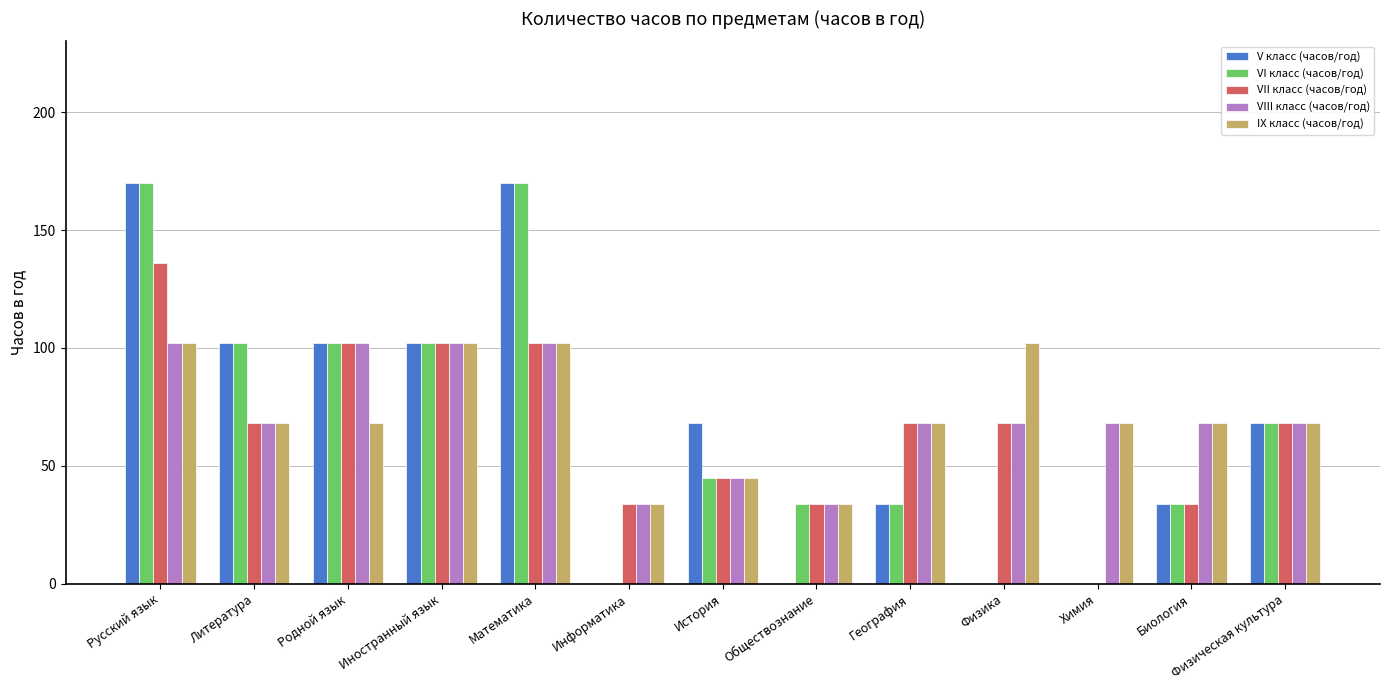

Are the bars horizontal?

No